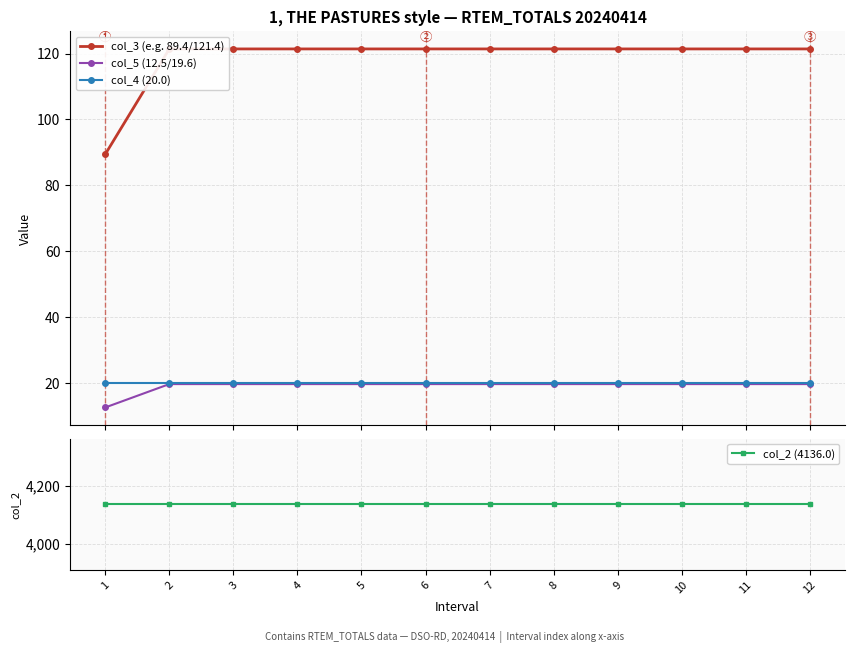

Is it true that col_4 (20.0) equals 10.2 at 12?

False